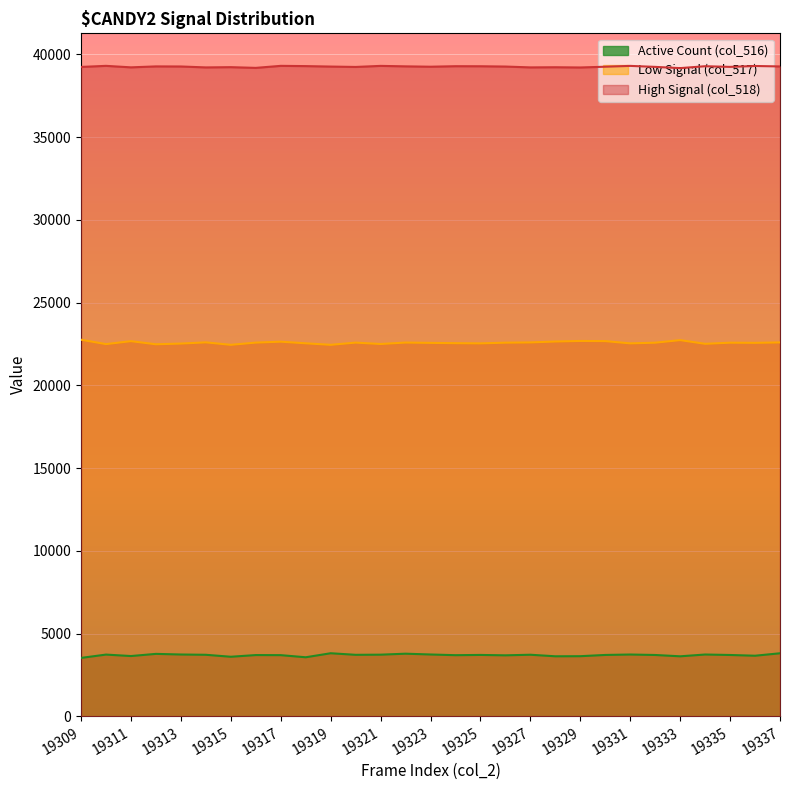

What is the average value of the col_516 series?

3696